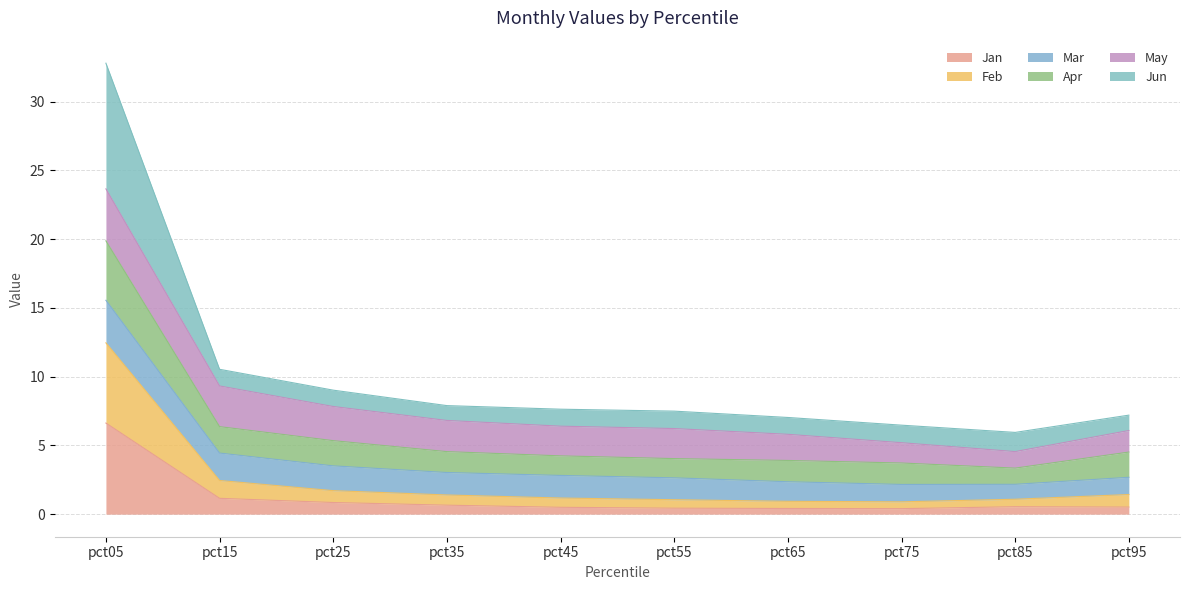

Rank the categories by Apr value from highest to lowest.

pct05, pct15, pct25, pct35, pct95, pct45, pct55, pct65, pct75, pct85